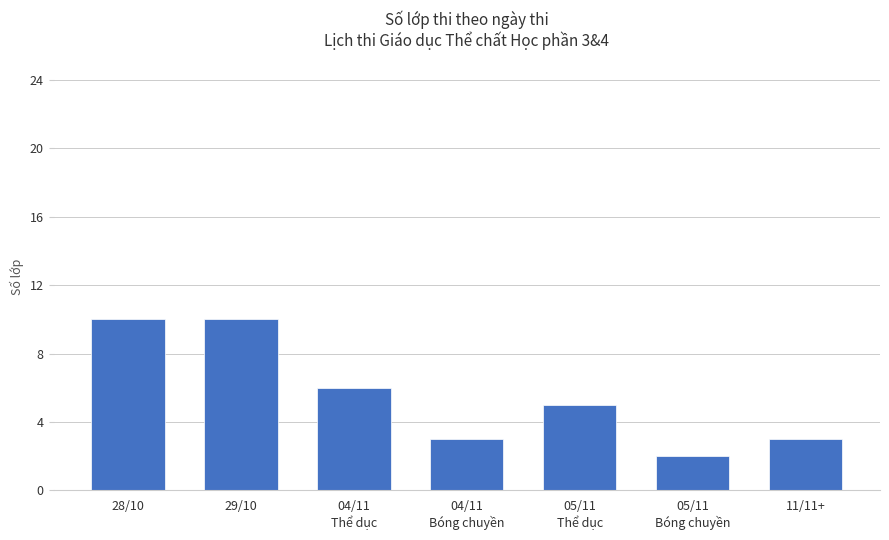

At which category does the chart reach its minimum across all series?

05/11
Bóng chuyền